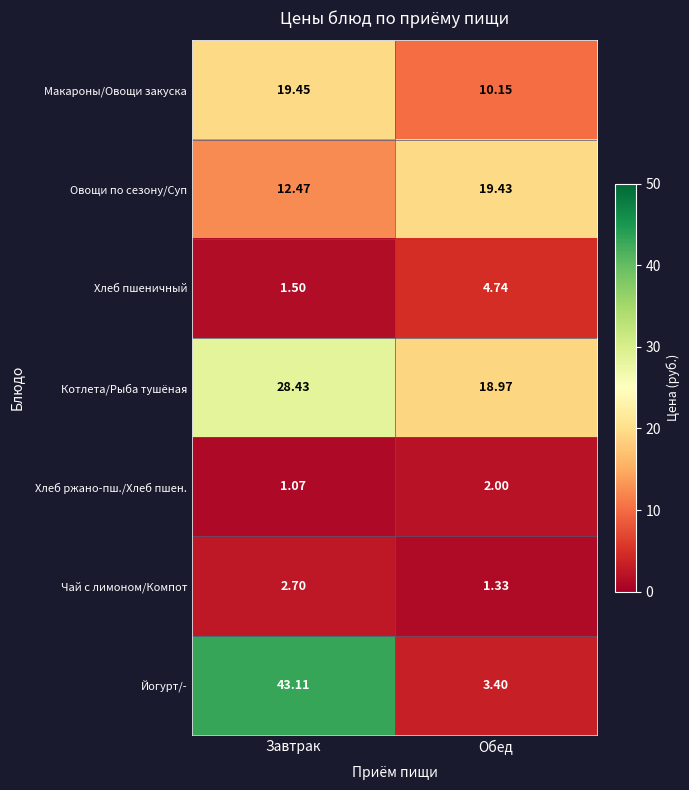

Where does the Хлеб пшеничный series first go above 4?

Обед